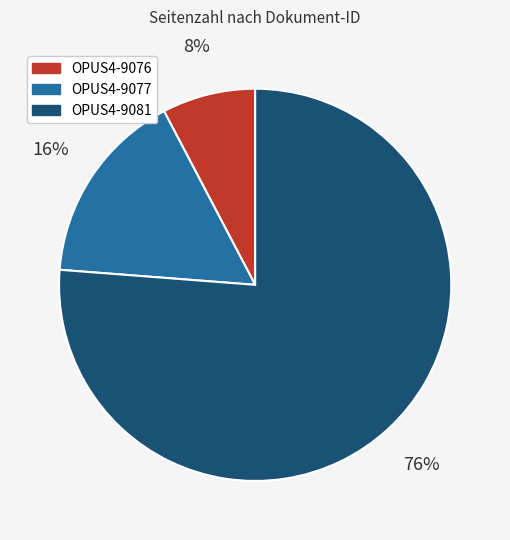

Combined, do OPUS4-9081 and OPUS4-9076 account for over 50%?

Yes